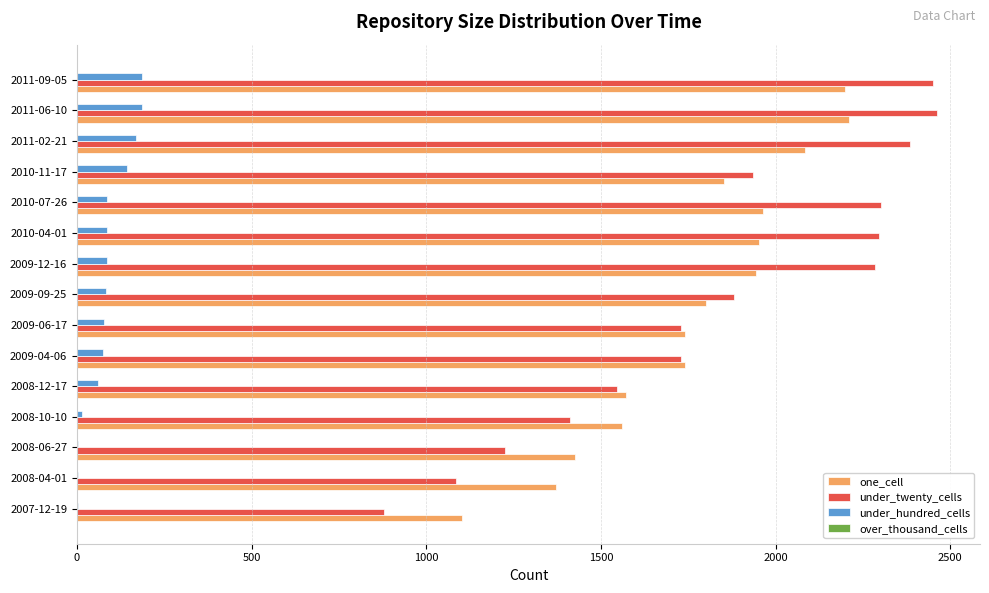

What is the highest value of the one_cell series?

2211